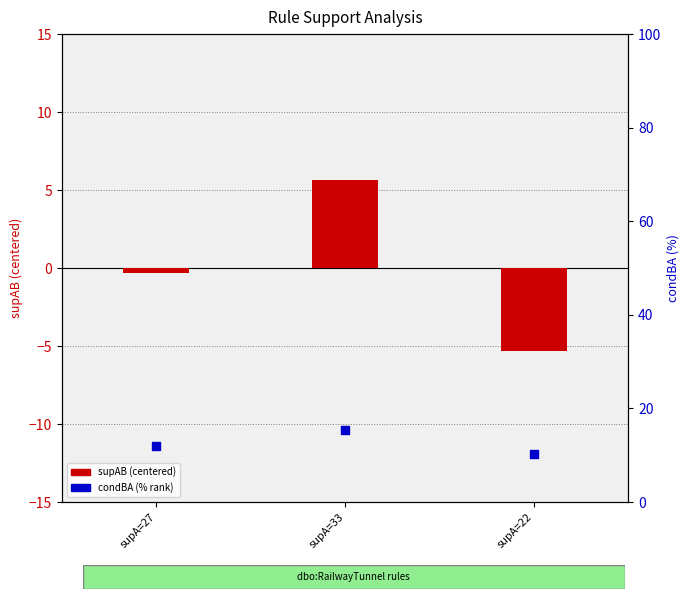

Is the value of supAB (centered) at supA=27 greater than the value of condBA (% rank) at supA=33?

No